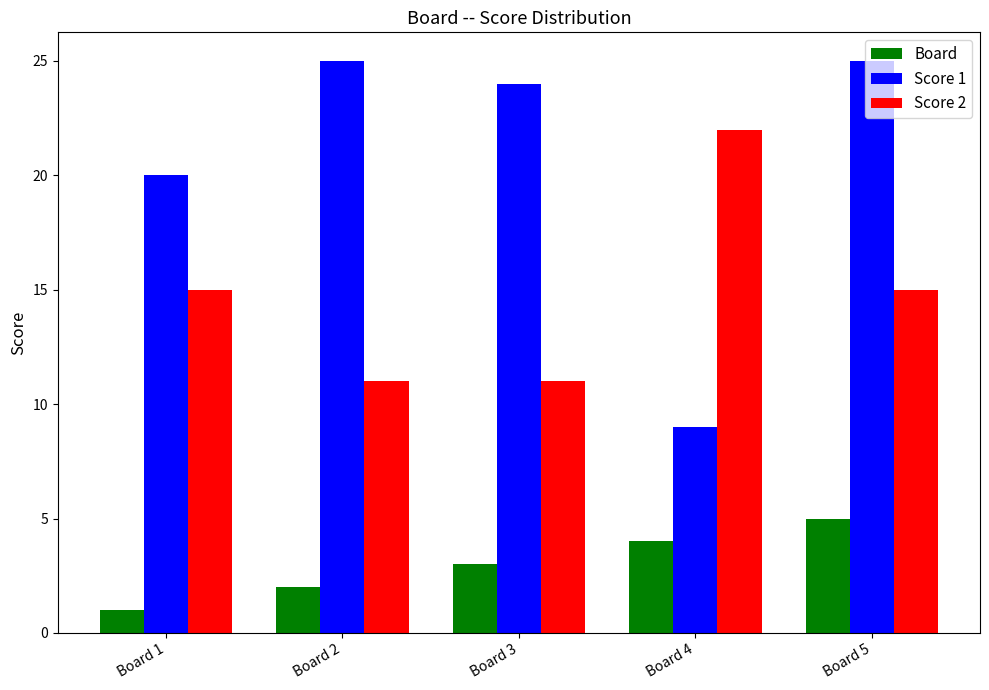

The Board series shows 3 at Board 5. True or false?

False